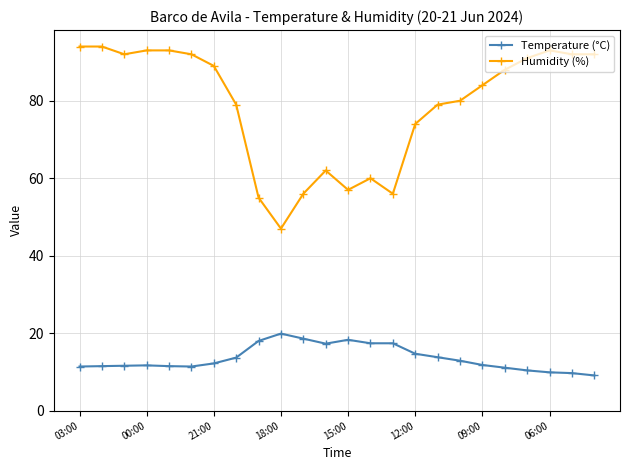

True or false: Temperature (°C) and Humidity (%) intersect in this chart.

False